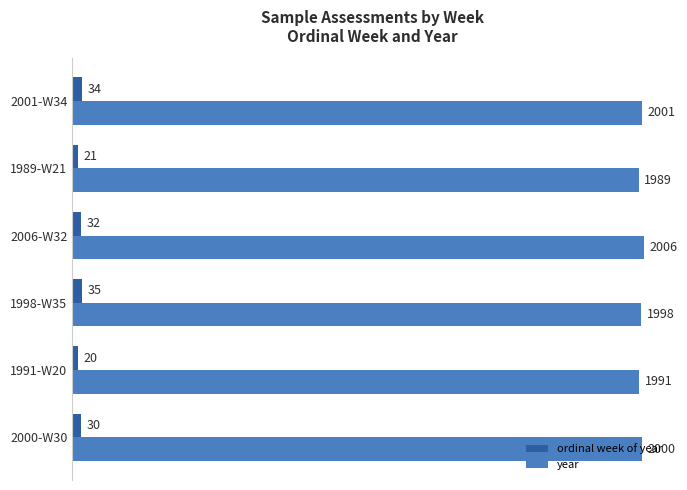

Which series has the widest spread of values?

year